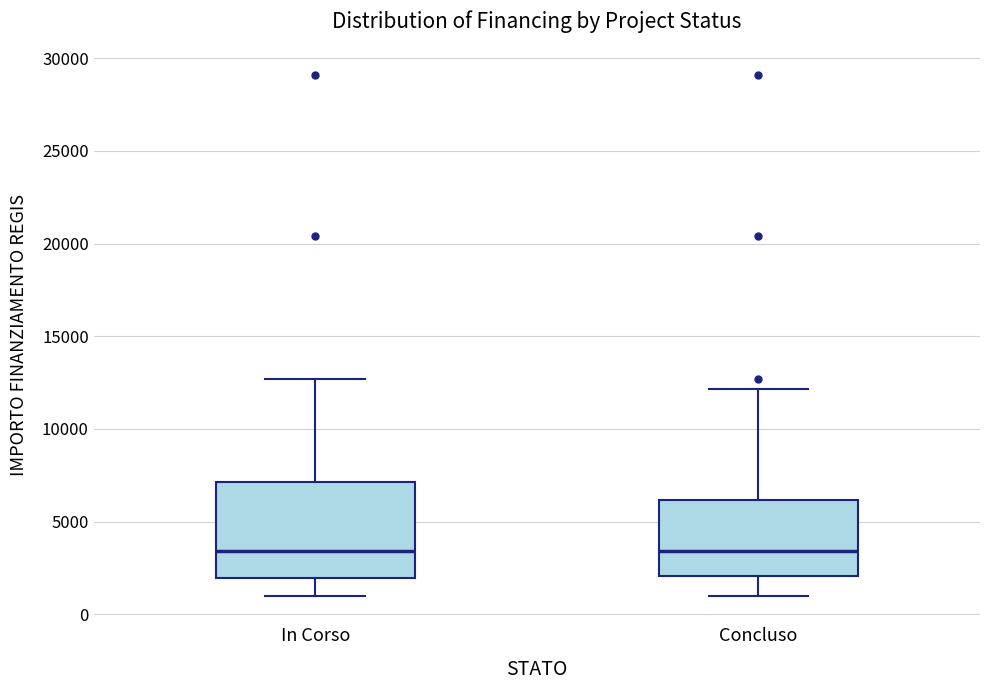

Comparing the boxes themselves (not the whiskers), which one is the tallest?

In Corso